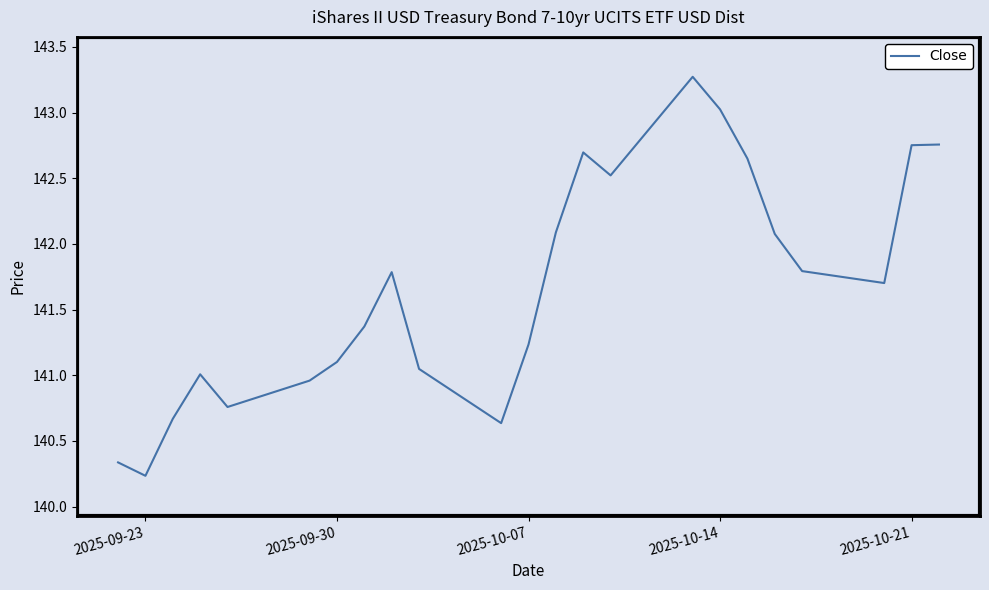

What is the smallest value displayed?

140.2